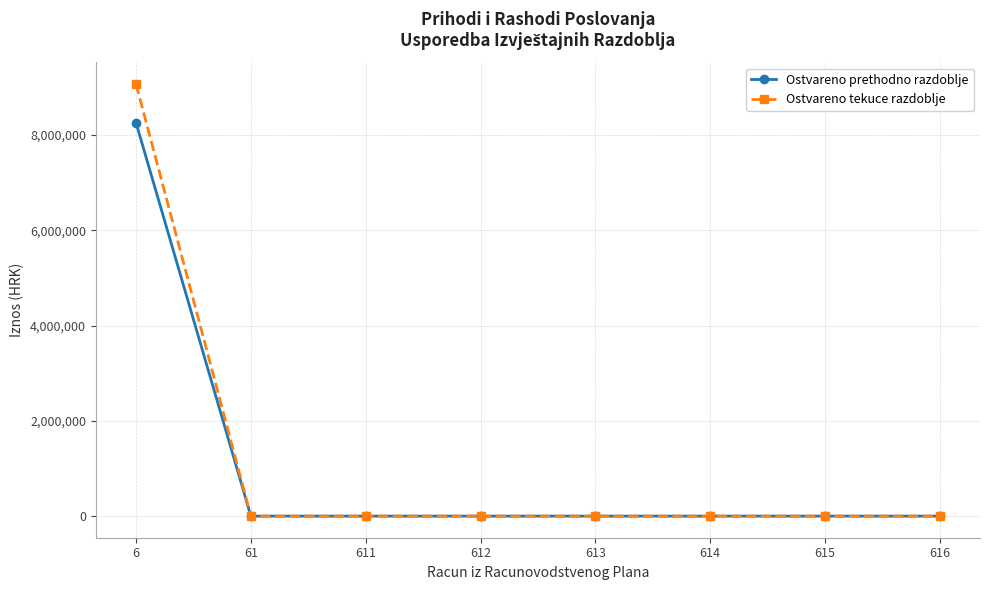

Rank the series by their maximum value, from lowest to highest.

Ostvareno prethodno razdoblje, Ostvareno tekuce razdoblje